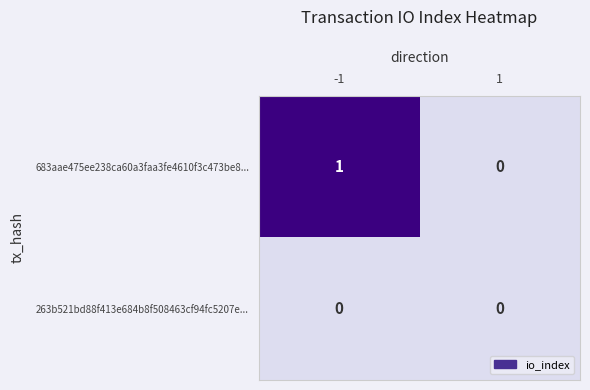

Is it true that 683aae475ee238ca60a3faa3fe4610f3c473be8... equals 1 at 1?

False